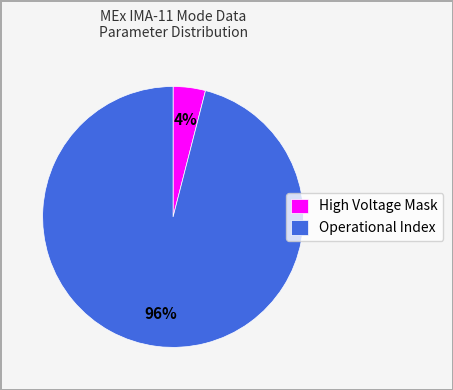

What is the largest slice in the pie chart?

Operational Index